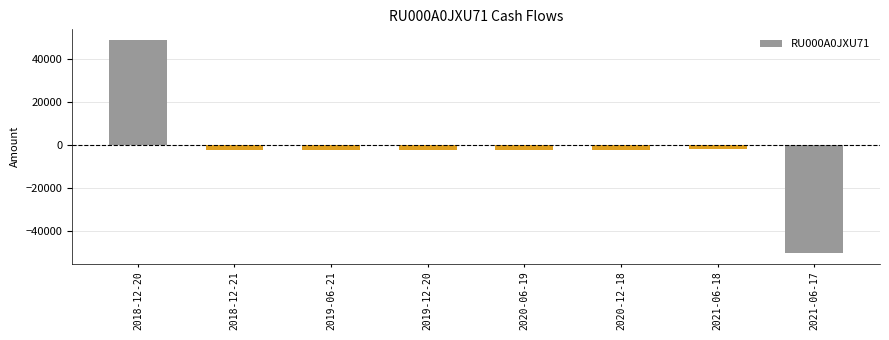

What is the difference between the second highest and second lowest values?

284.0